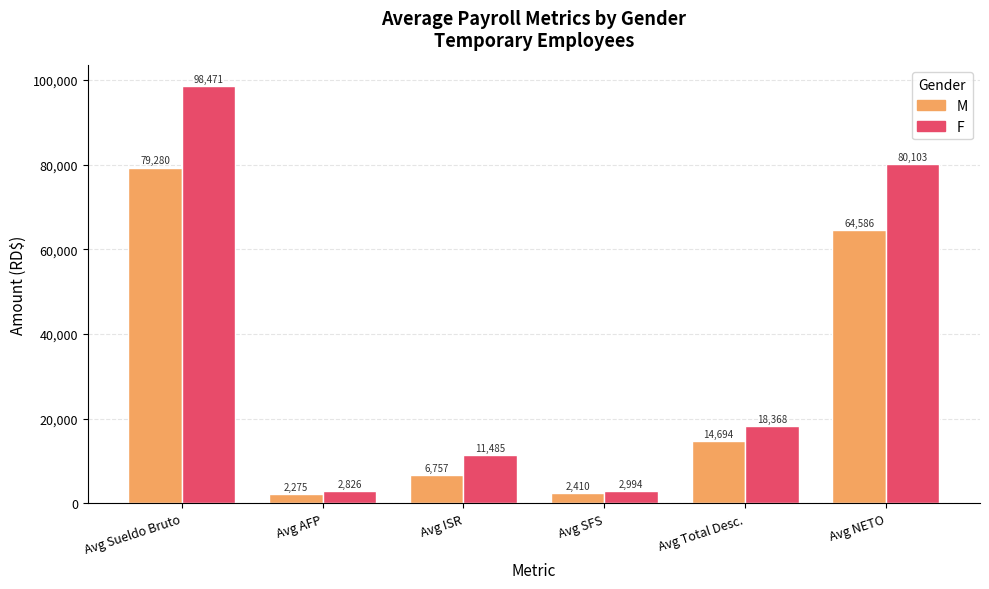

What is the approximate value of M at Avg NETO?

64585.5